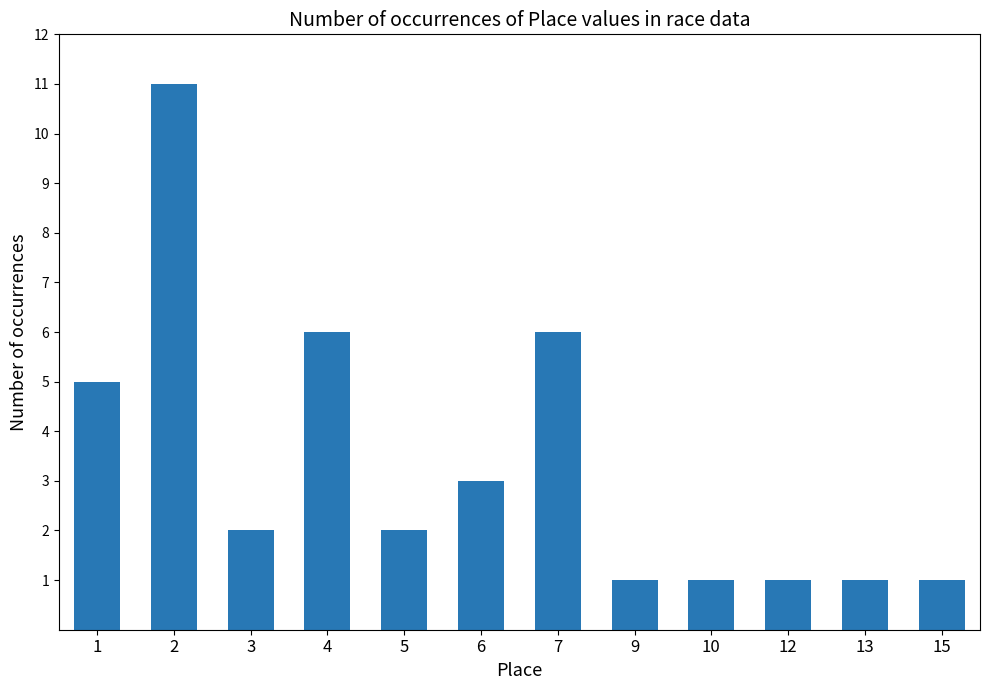

How many categories are shown in the chart?

12